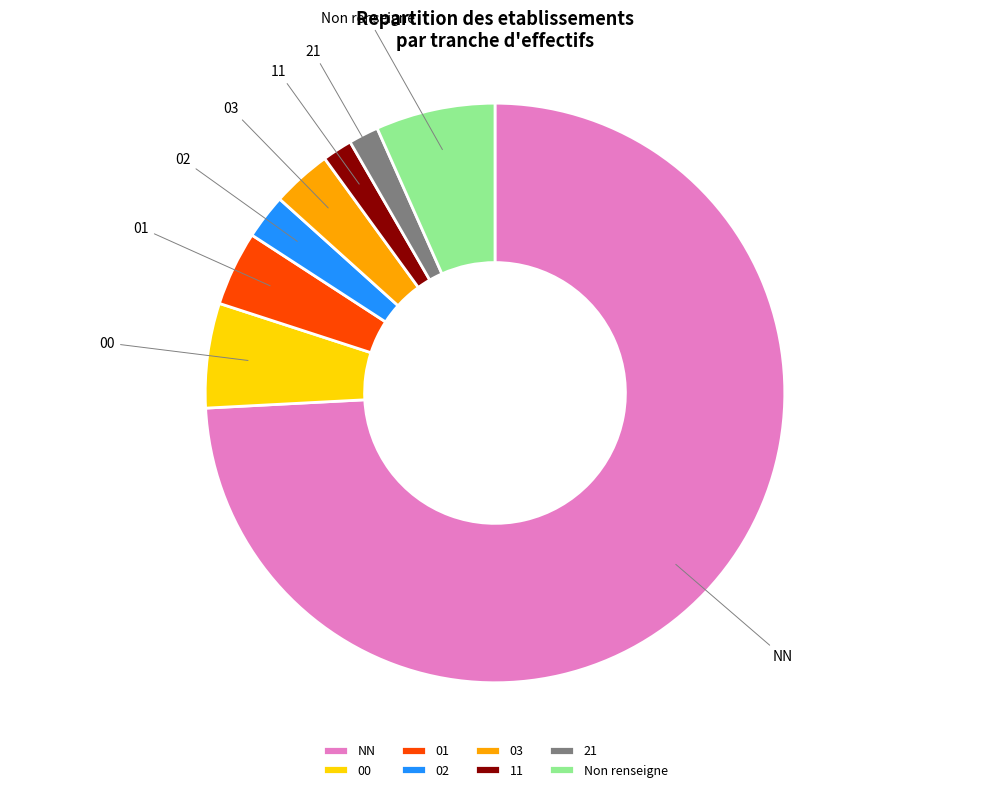

Combined, do 03 and NN account for over 50%?

Yes